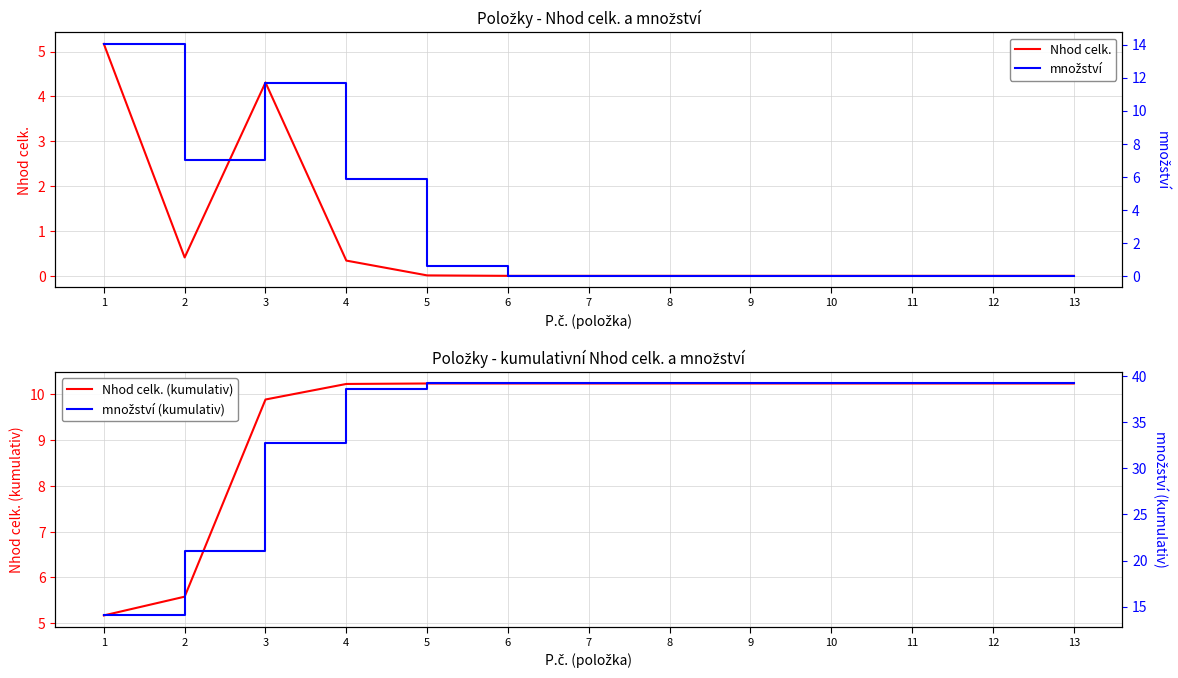

At which category does the chart reach its minimum across all series?

6